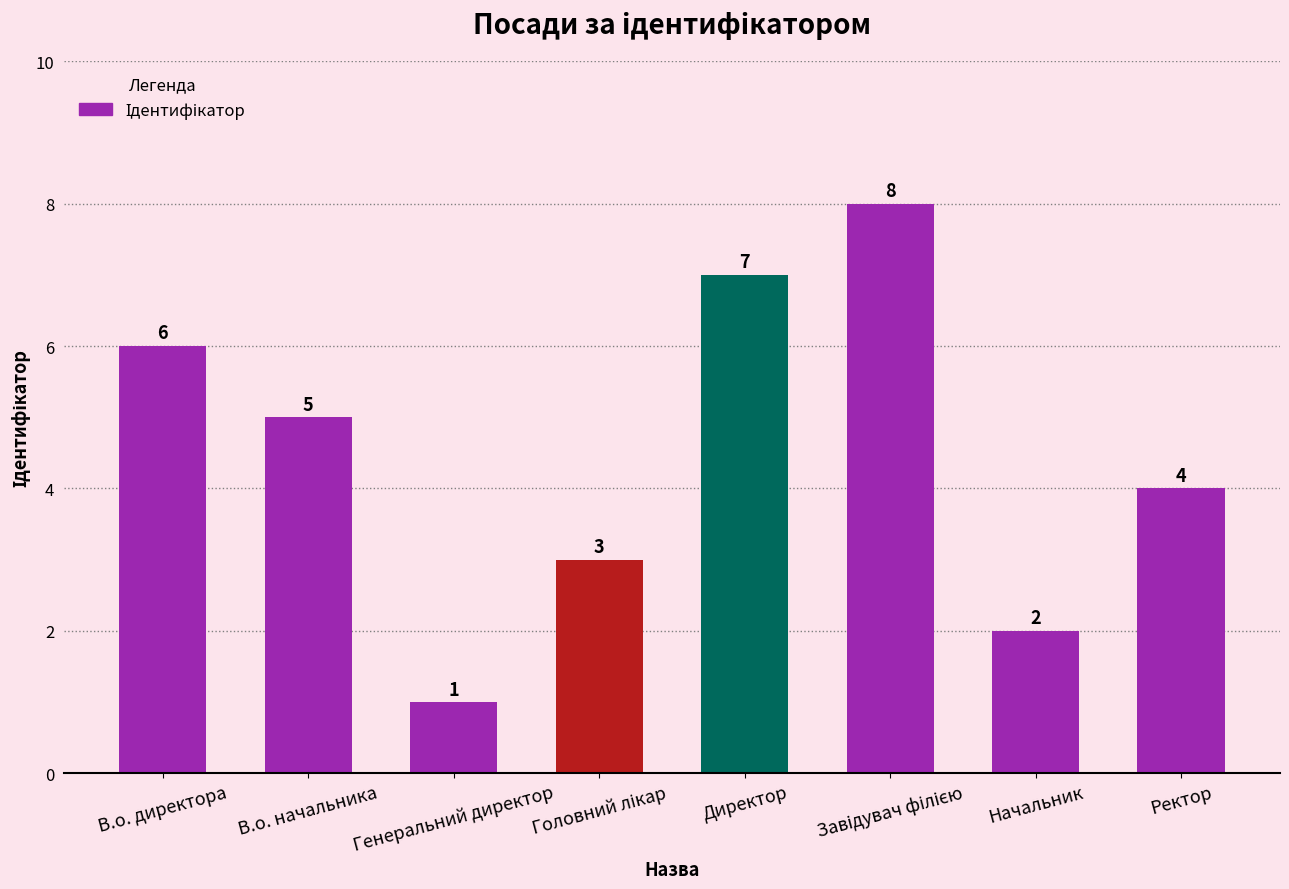

What is the smallest value displayed?

1